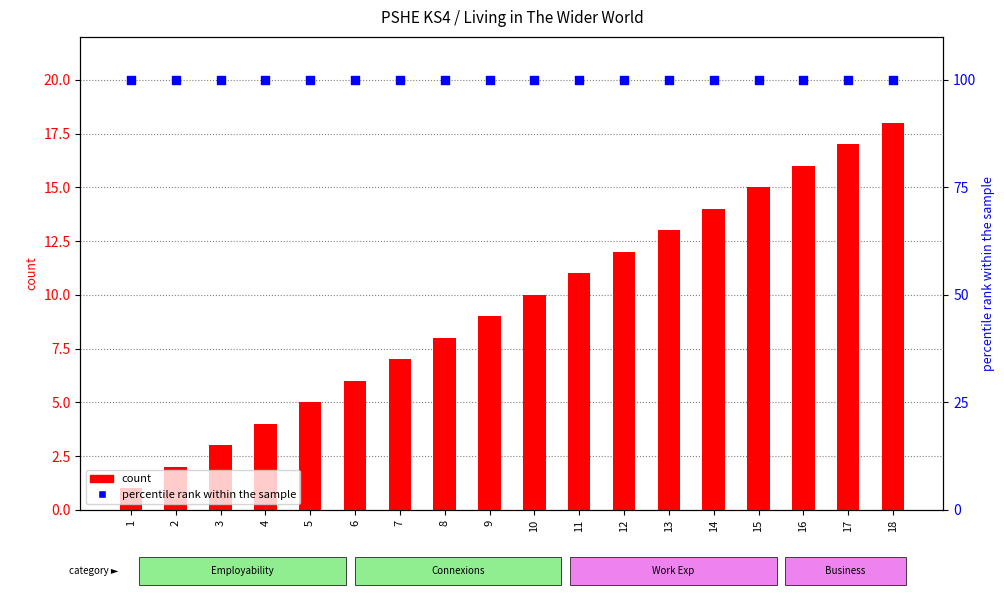

Which series contains the lowest Y value?

count